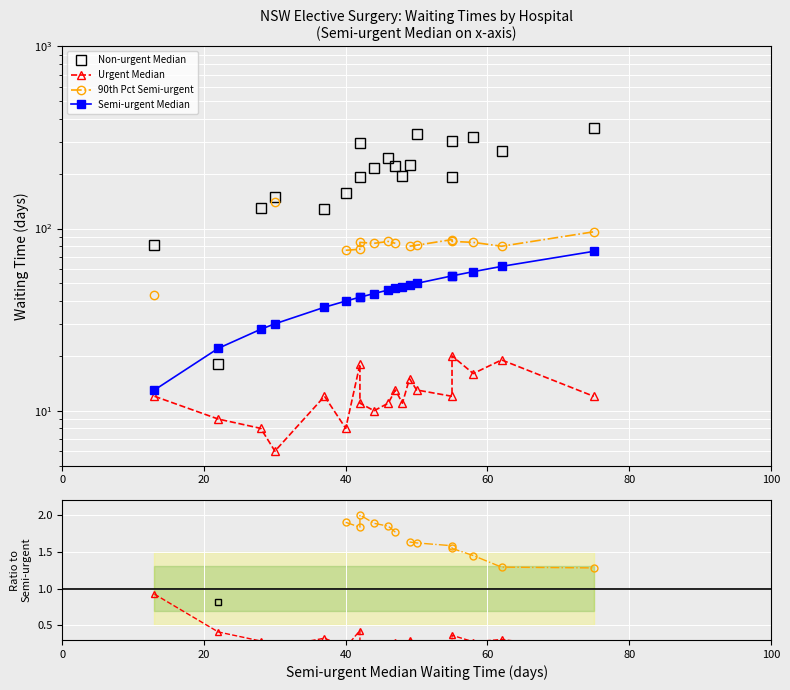

How many lines are shown in the chart?

4